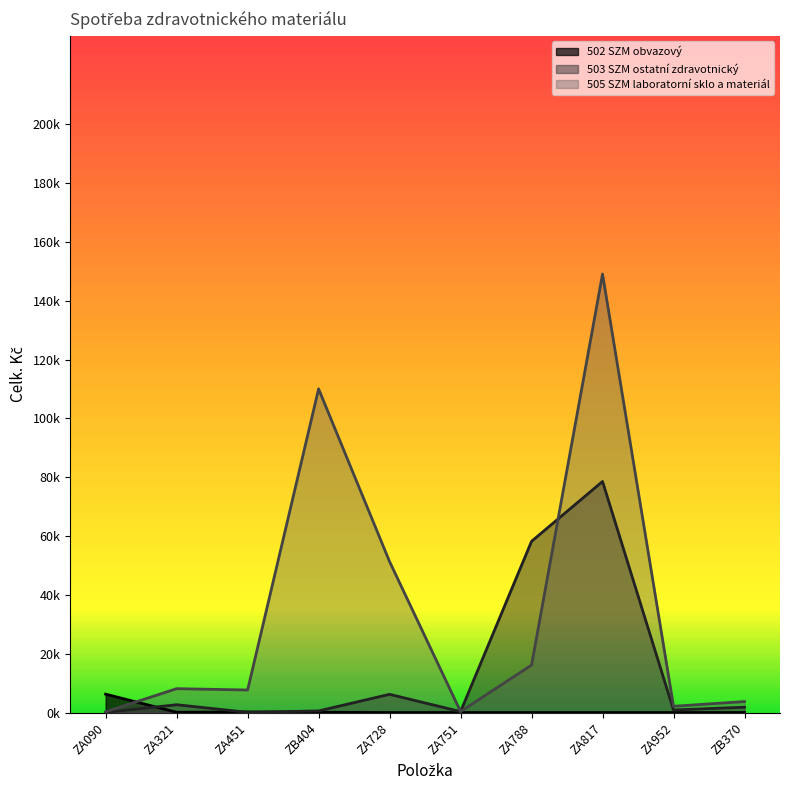

Does the chart display data point markers on the line(s)?

No